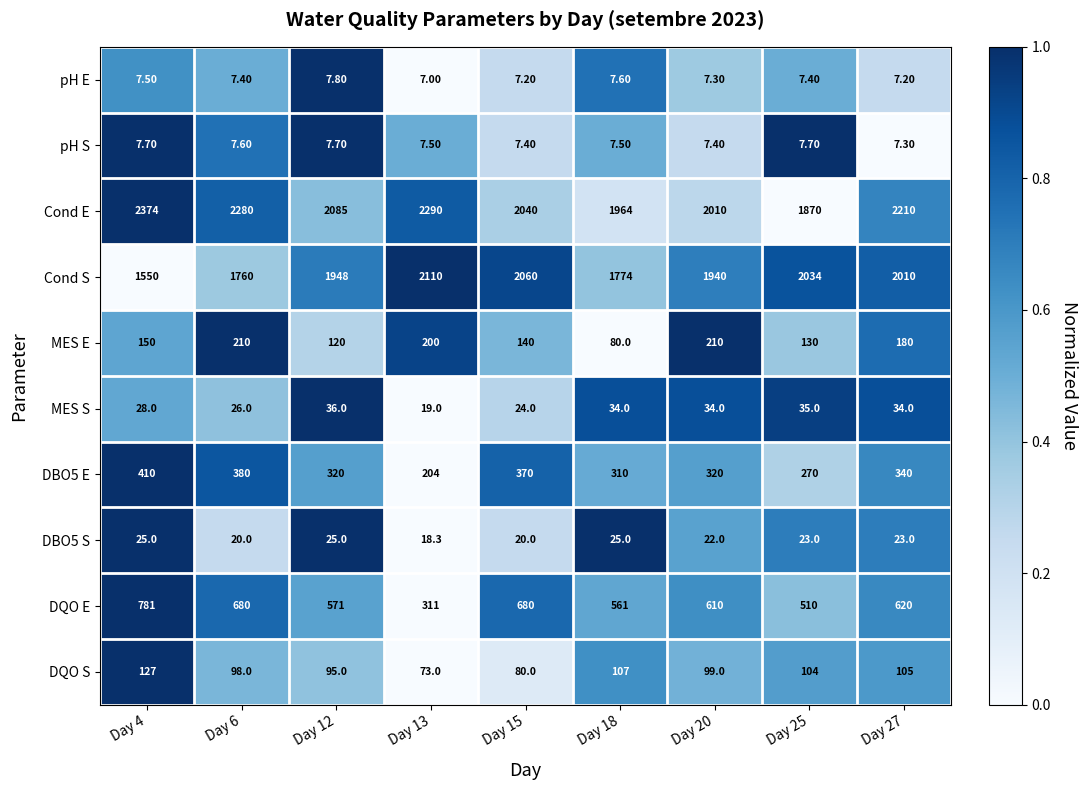

What is the sum of all Cond S values?

17186.0